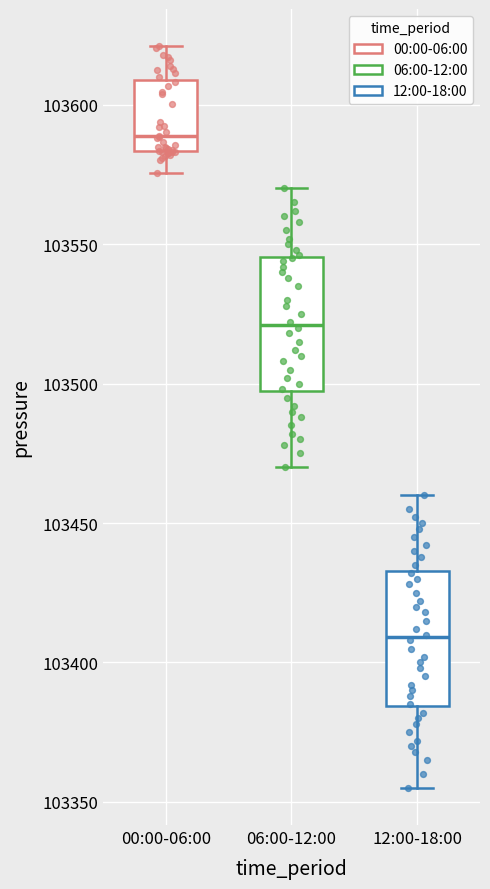

Reading left to right, transcribe this box plot: for each box, give where its median line is, the range the box spans, and where its two whiskers end, as read against the y-axis. The values are not printed on the chart, so give them approximately, as read against the axis.

00:00-06:00: median 103590, box 103585 to 103610, whiskers 103575 to 103620
06:00-12:00: median 103520, box 103495 to 103545, whiskers 103470 to 103570
12:00-18:00: median 103410, box 103385 to 103435, whiskers 103355 to 103460